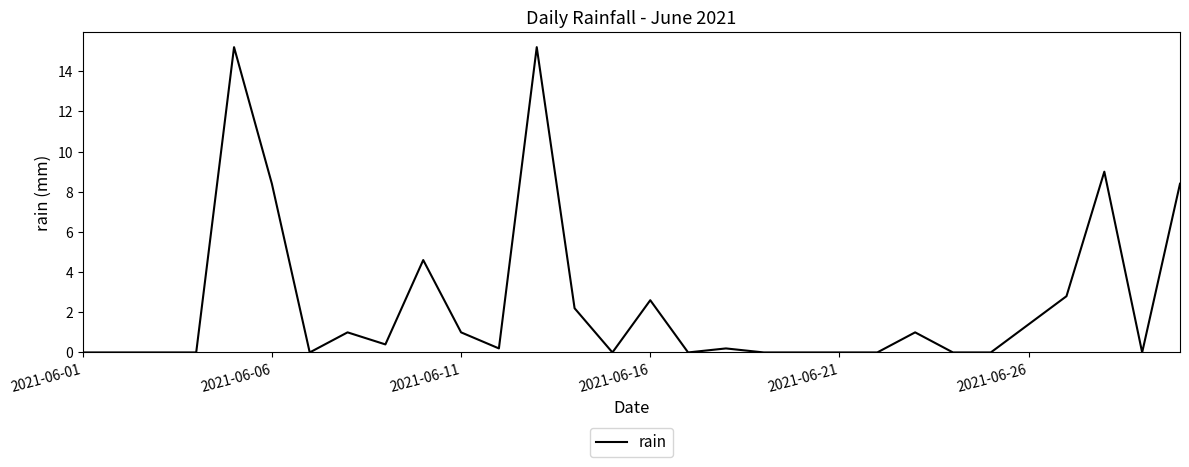

What is the maximum value shown in the chart?

15.2